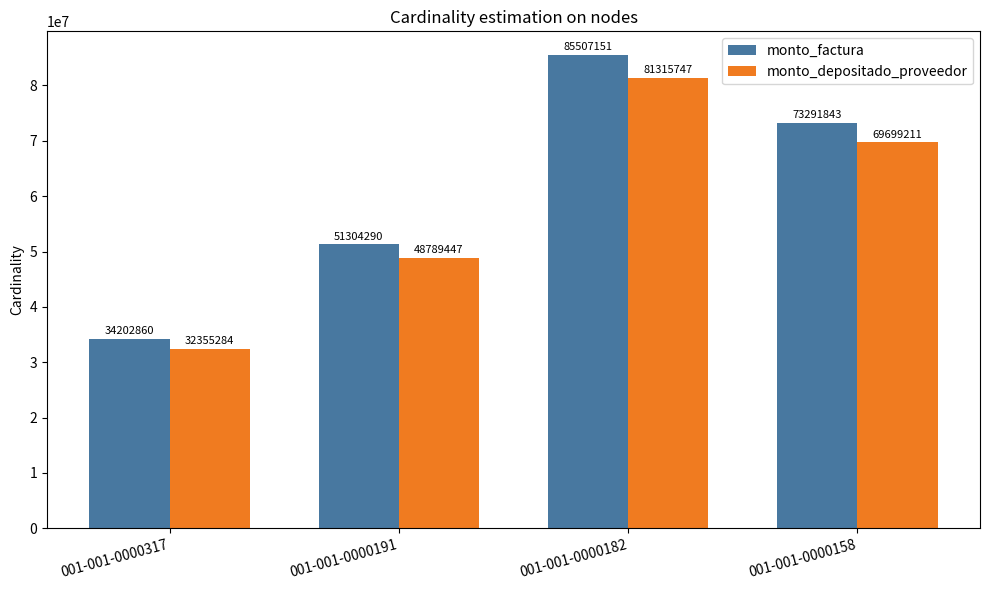

Which series has the widest spread of values?

monto_factura